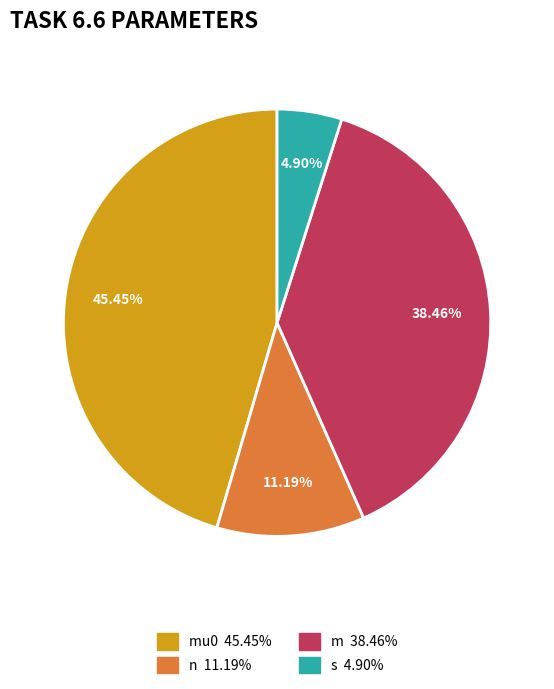

Is there a majority slice in this chart?

No